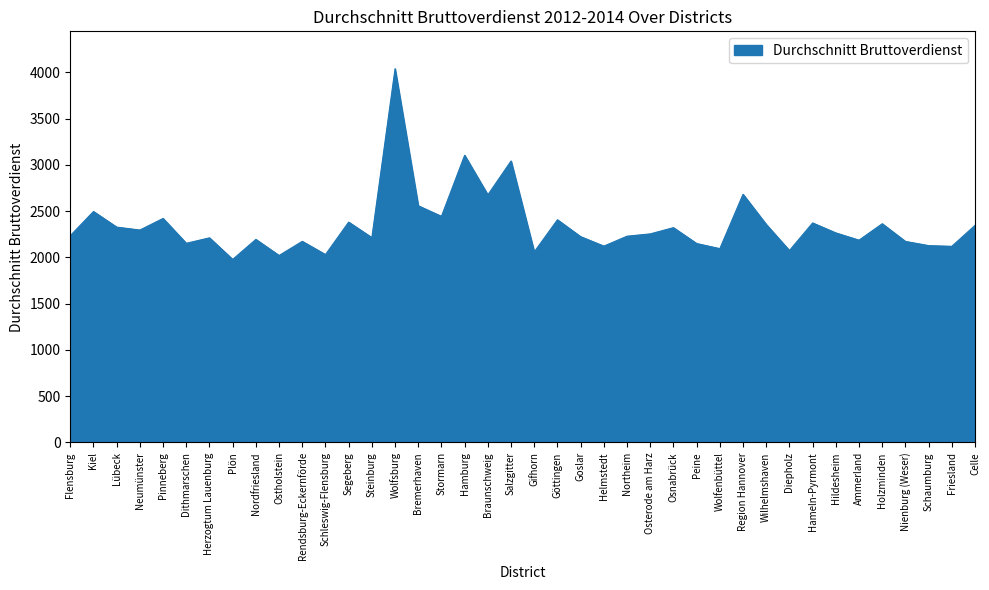

The chart shows a value of 2213.9 at Steinburg. True or false?

True